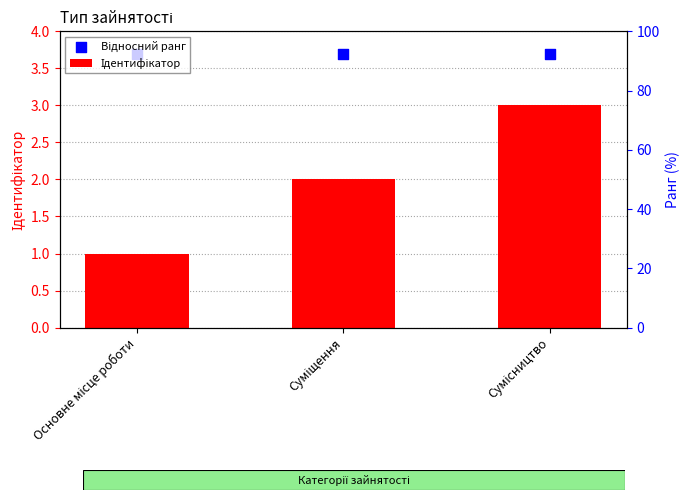

Which series has the widest spread of Y values?

Ідентифікатор